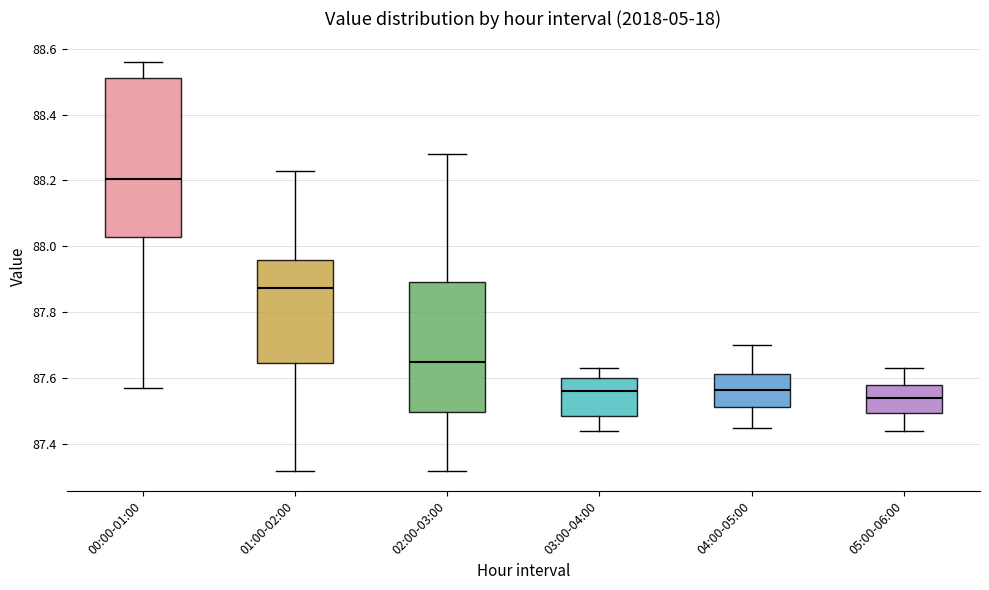

Which box's median line is the highest?

00:00-01:00